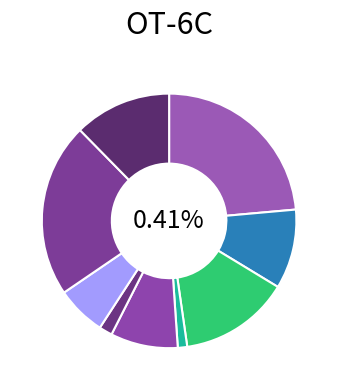

To the nearest percent, what is the average slice percentage?

11%